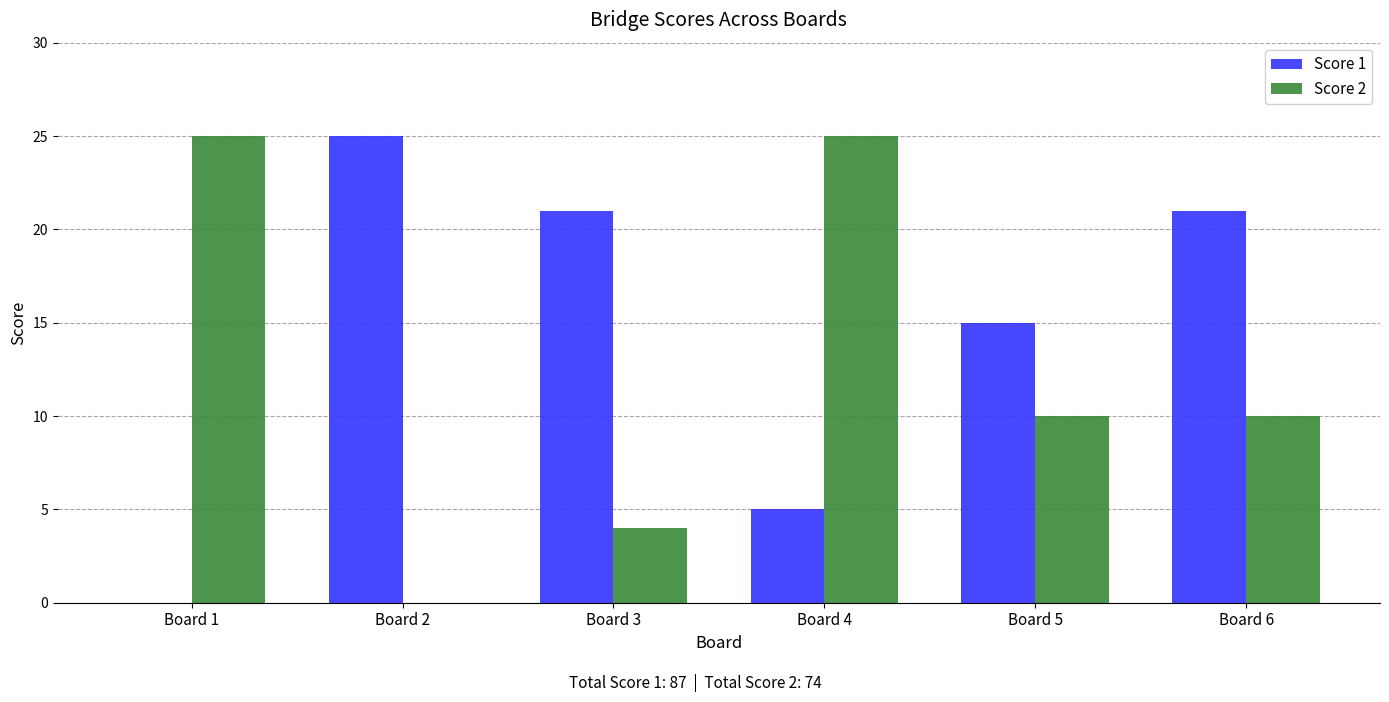

What is the sum of the Score 2 values at Board 5 and Board 3?

14